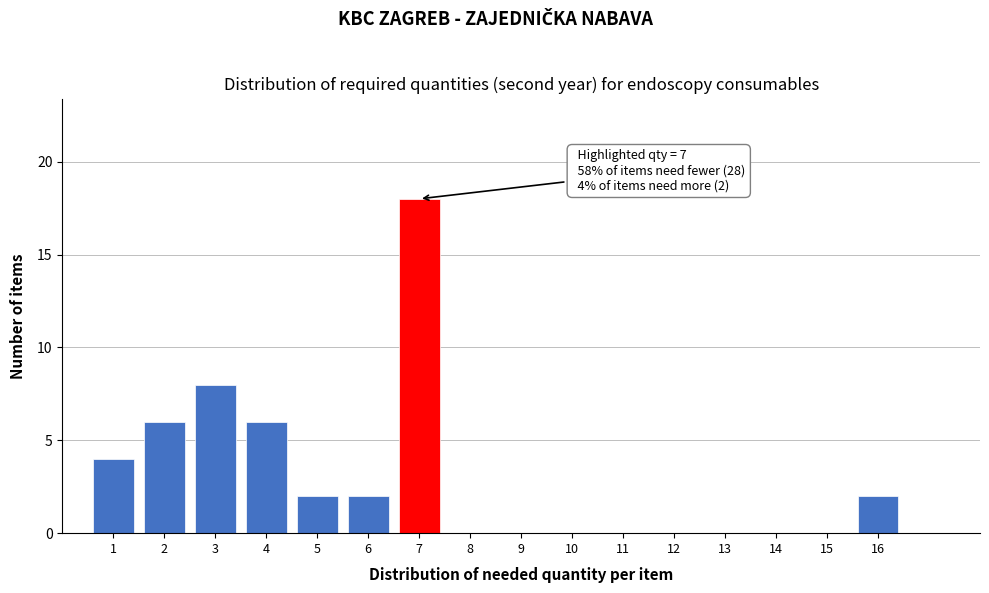

Which range on the x-axis has the tallest bar?

6.5 to 7.5